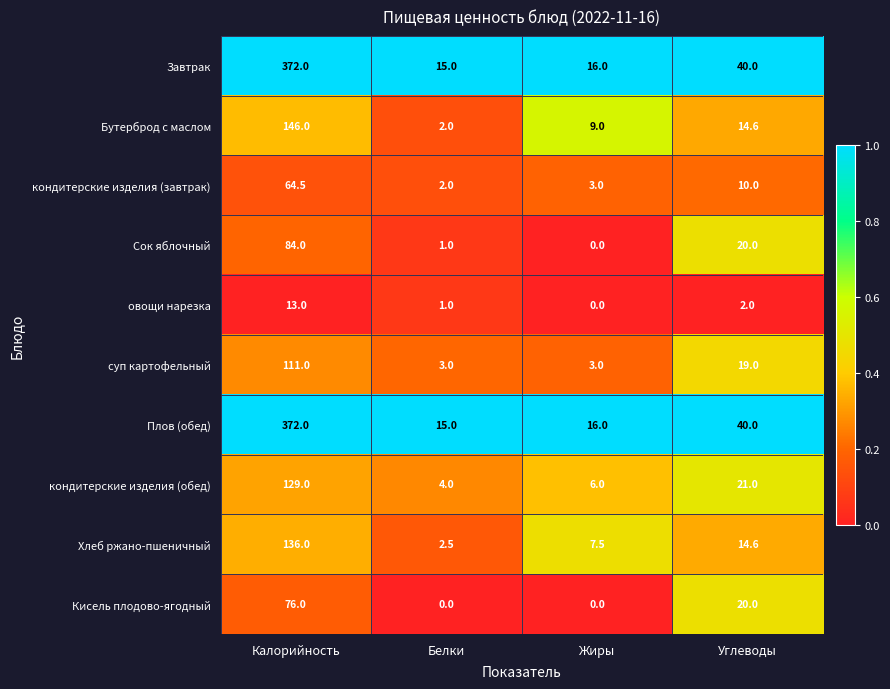

The value of кондитерские изделия (обед) at Жиры is 6.0. True or false?

True